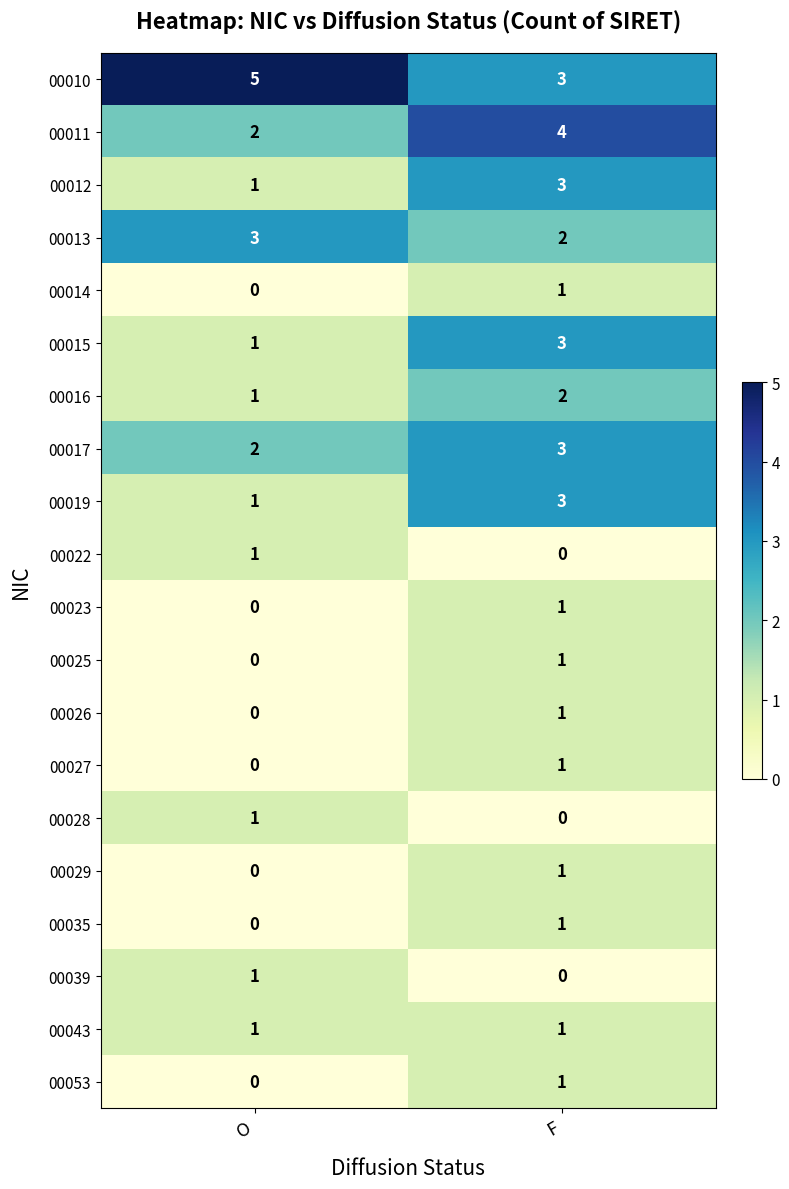

What is the spread (max minus min) of values at O?

5